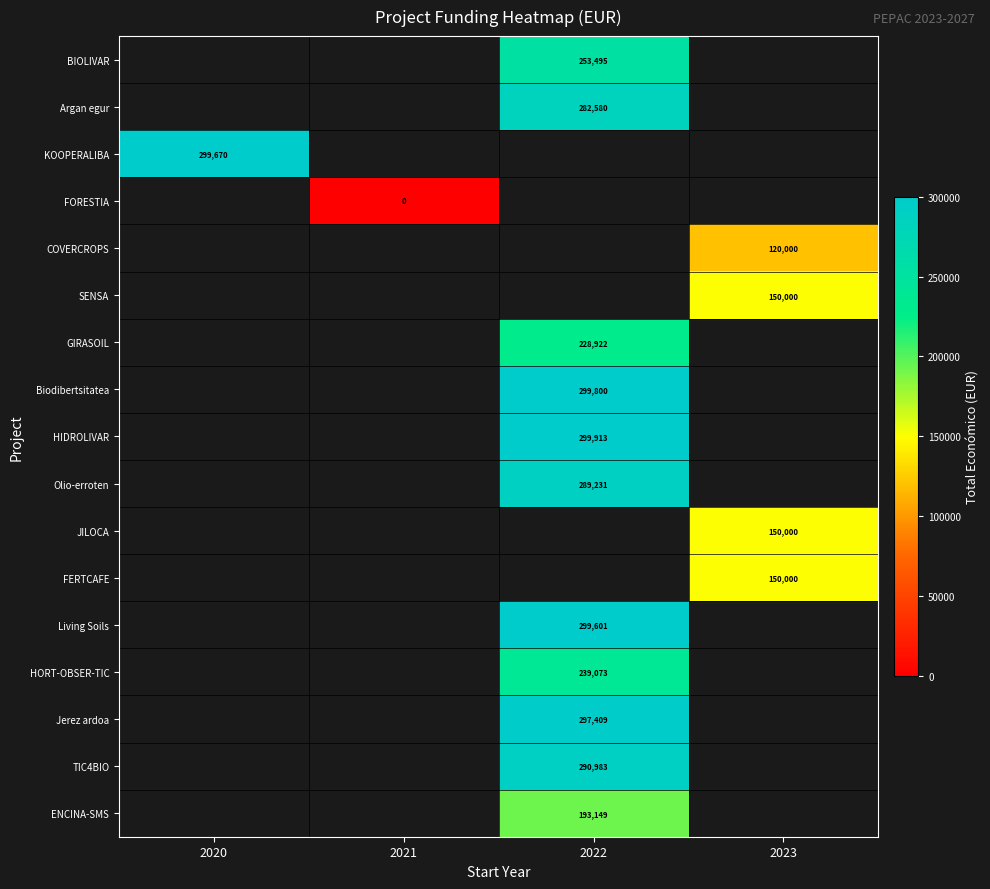

True or false: COVERCROPS has a value of 47283 at 2023.

False